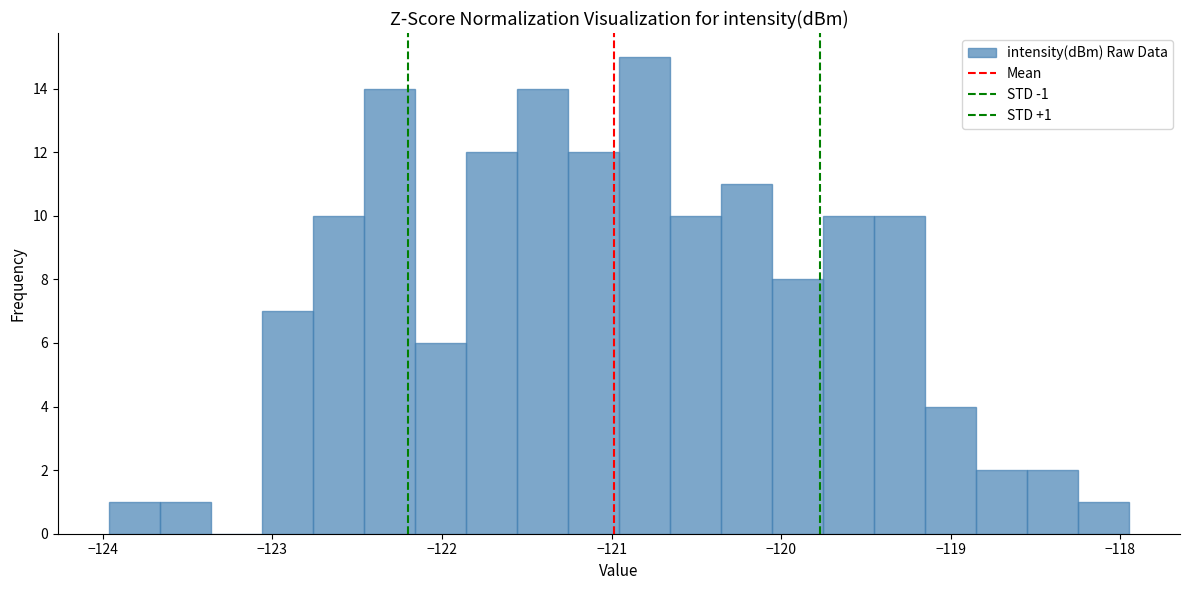

Read against the x-axis, roughly where is the centre of the tallest bar?

-120.8